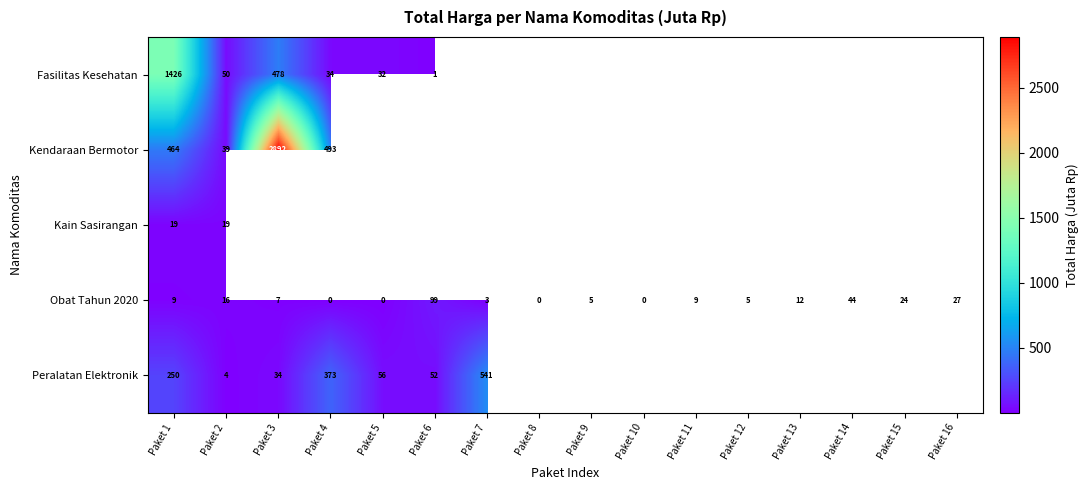

Is the value of Obat Tahun 2020 at Paket 12 greater than the value of Kendaraan Bermotor at Paket 4?

No